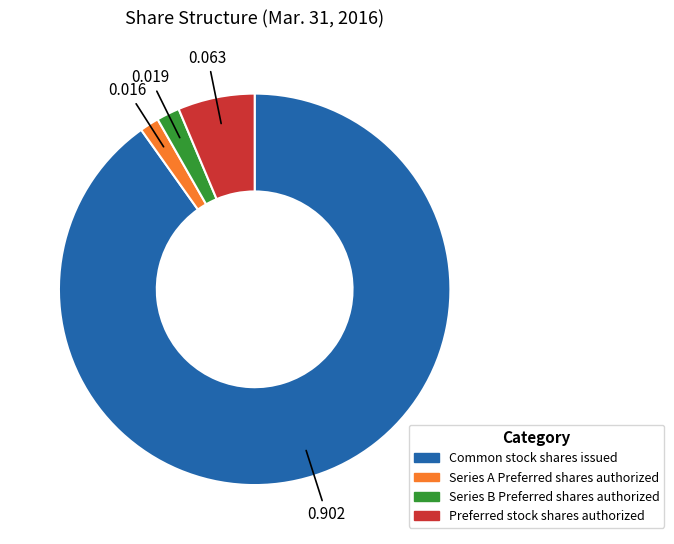

Which slice is the largest?

Common stock shares issued